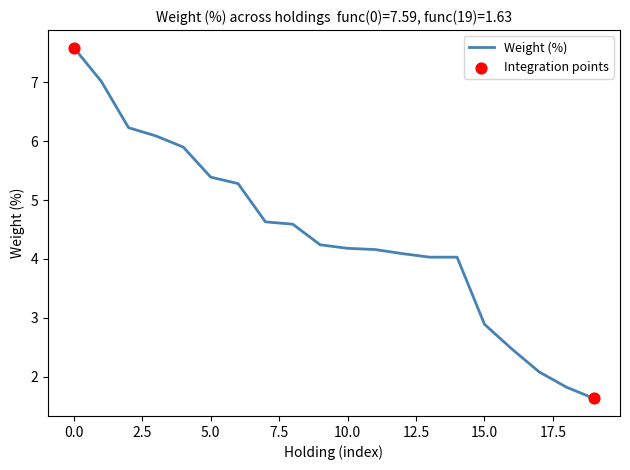

What is the minimum value shown in the chart?

1.6